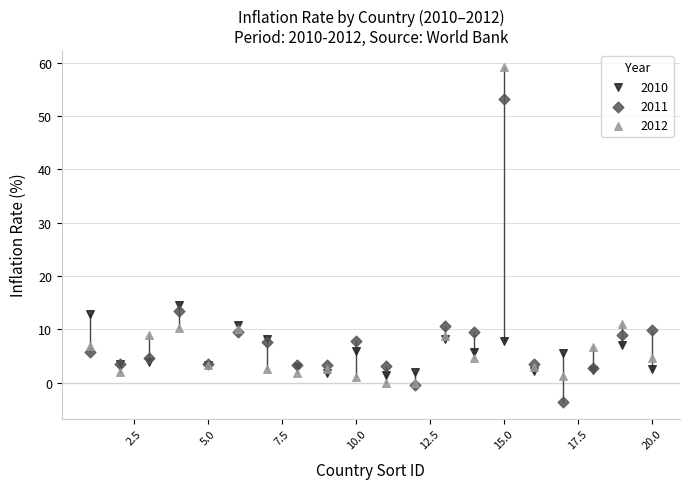

What is the X range (max minus min) for the scatter plot?

19.0